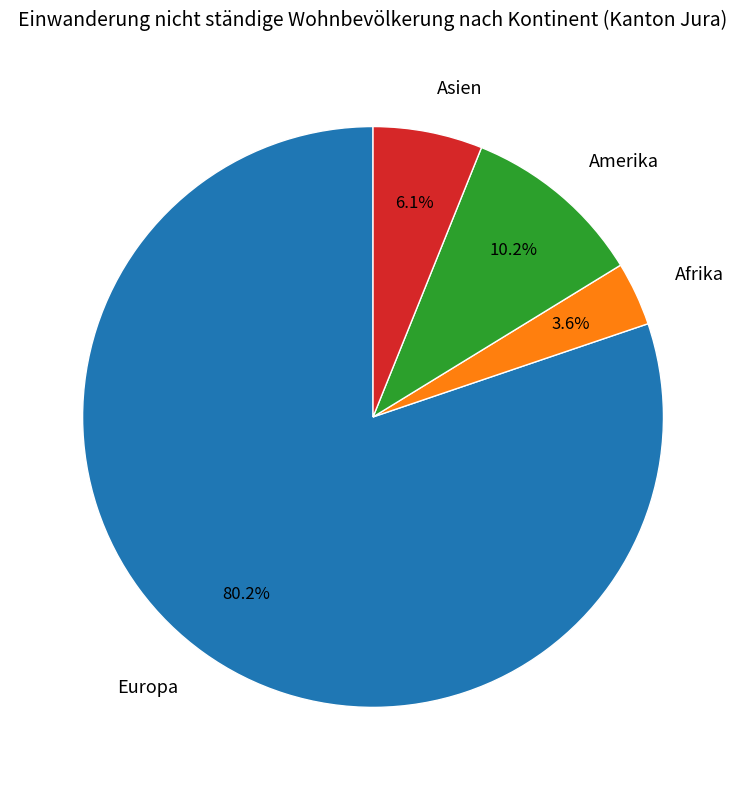

Does Afrika account for over 50% of the chart?

No